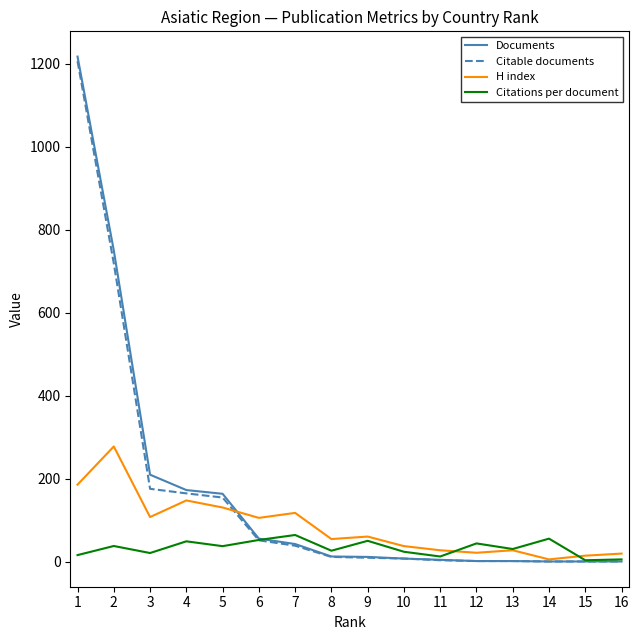

What is the maximum value for H index?

278.0